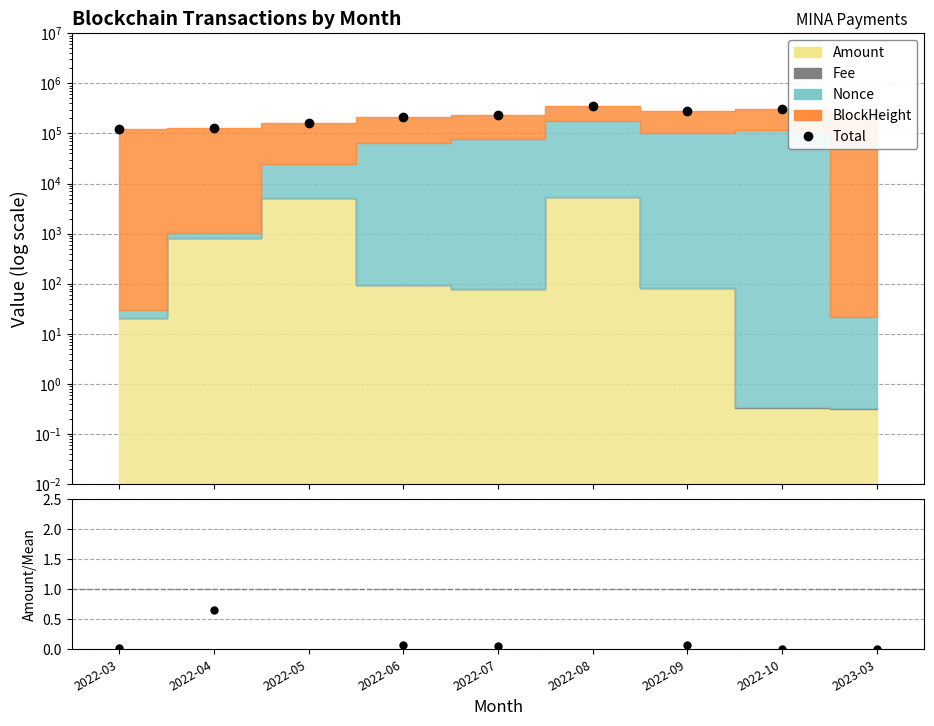

What is the greatest value displayed?

351447.0